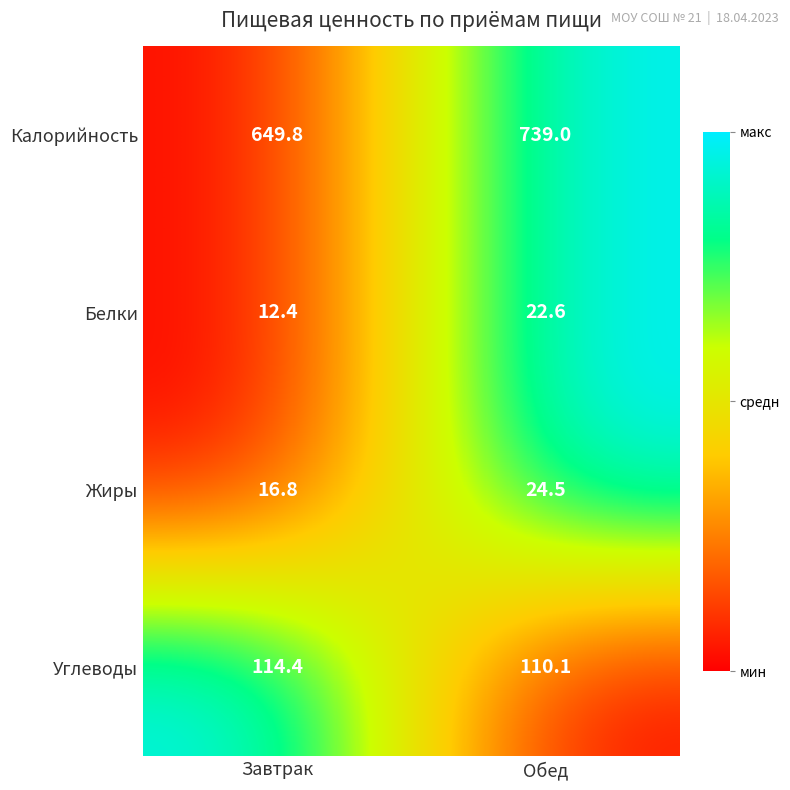

What value does the Белки series have at Завтрак?

12.4